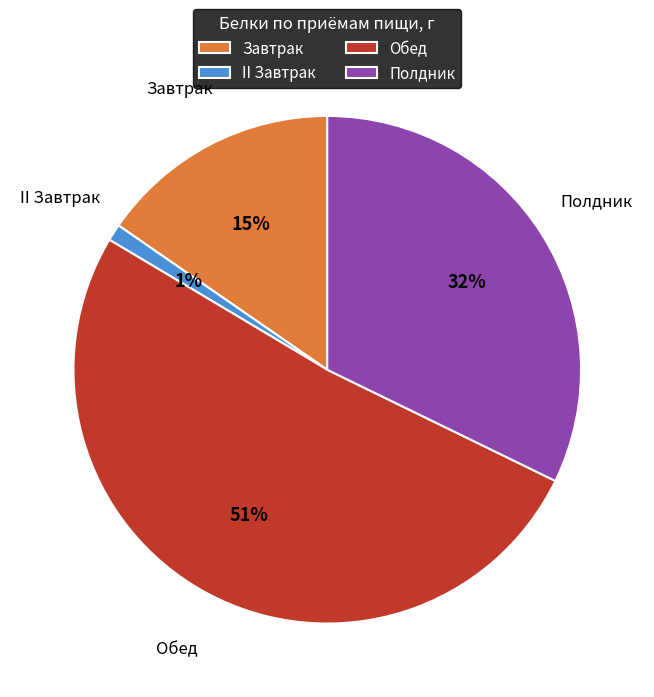

Is Обед the majority of the pie?

Yes